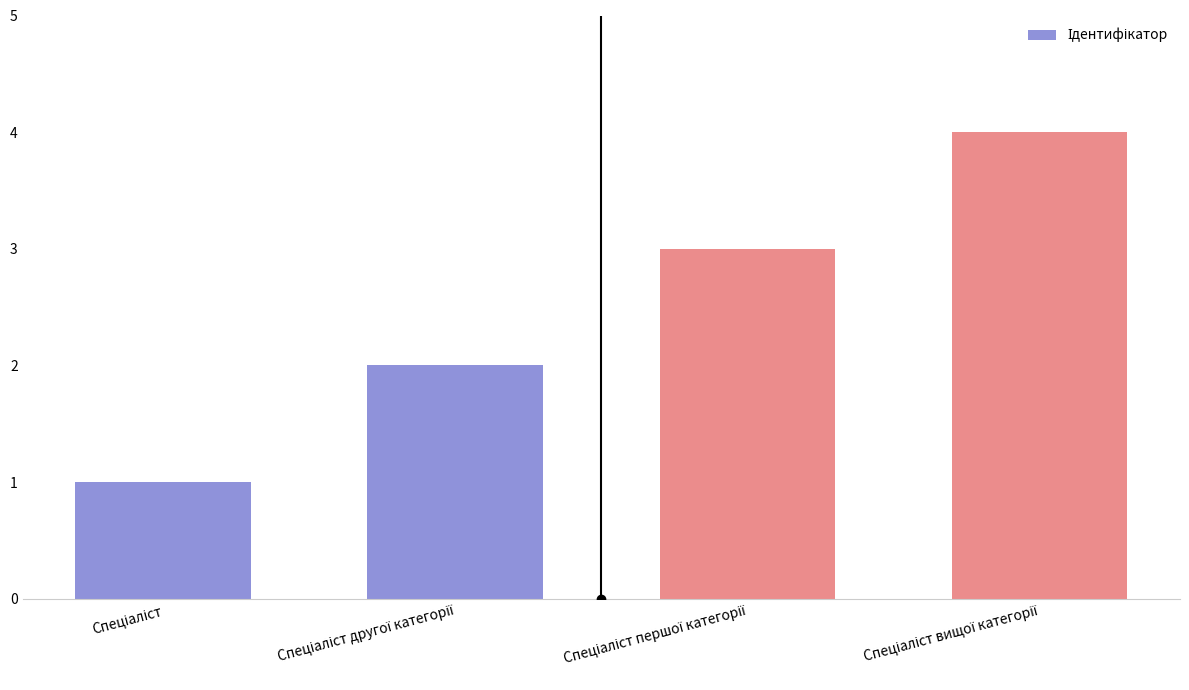

What is the difference between the maximum and minimum values?

3